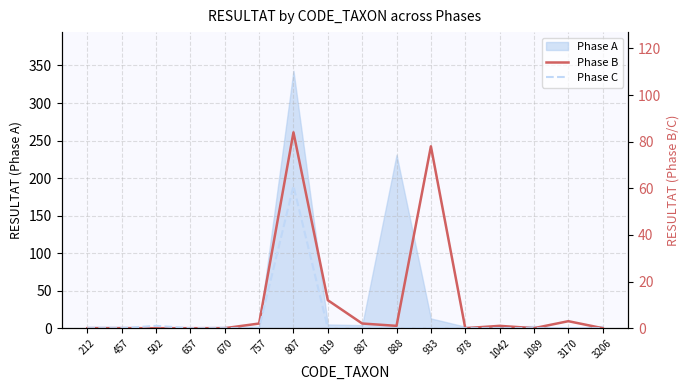

True or false: Phase B and Phase C cross at least once.

False